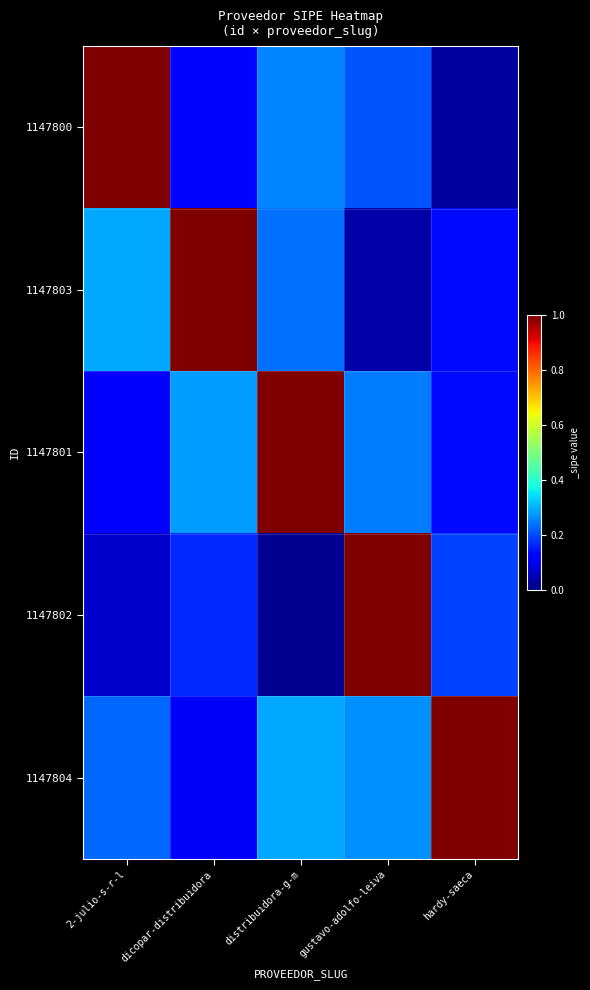

Reading left to right, list all the values displayed in this chart.

1147800: 2-julio-s-r-l=1.0	dicopar-distribuidora=0.1	distribuidora-g-m=0.3	gustavo-adolfo-leiva=0.2	hardy-saeca=0.0
1147803: 2-julio-s-r-l=0.3	dicopar-distribuidora=1.0	distribuidora-g-m=0.2	gustavo-adolfo-leiva=0.0	hardy-saeca=0.1
1147801: 2-julio-s-r-l=0.1	dicopar-distribuidora=0.3	distribuidora-g-m=1.0	gustavo-adolfo-leiva=0.2	hardy-saeca=0.1
1147802: 2-julio-s-r-l=0.1	dicopar-distribuidora=0.2	distribuidora-g-m=0.0	gustavo-adolfo-leiva=1.0	hardy-saeca=0.2
1147804: 2-julio-s-r-l=0.2	dicopar-distribuidora=0.1	distribuidora-g-m=0.3	gustavo-adolfo-leiva=0.3	hardy-saeca=1.0